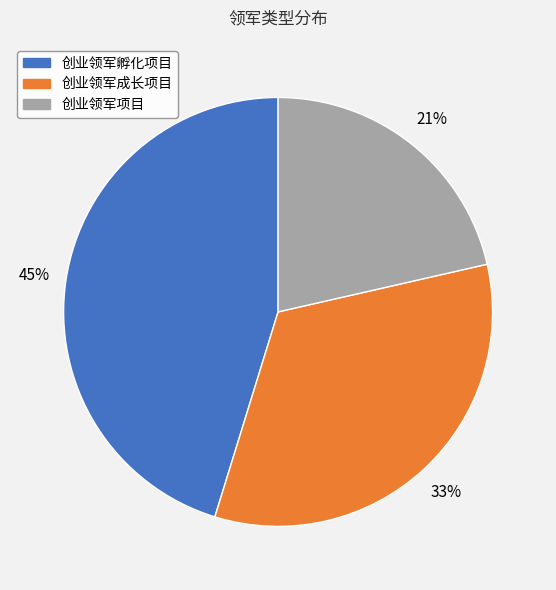

Which category has the biggest portion of the pie?

创业领军孵化项目